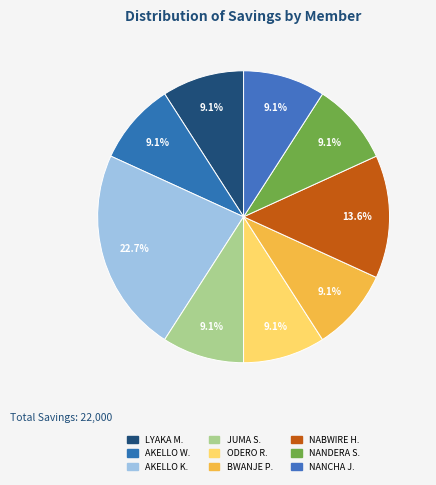

How many segments does this pie chart have?

9